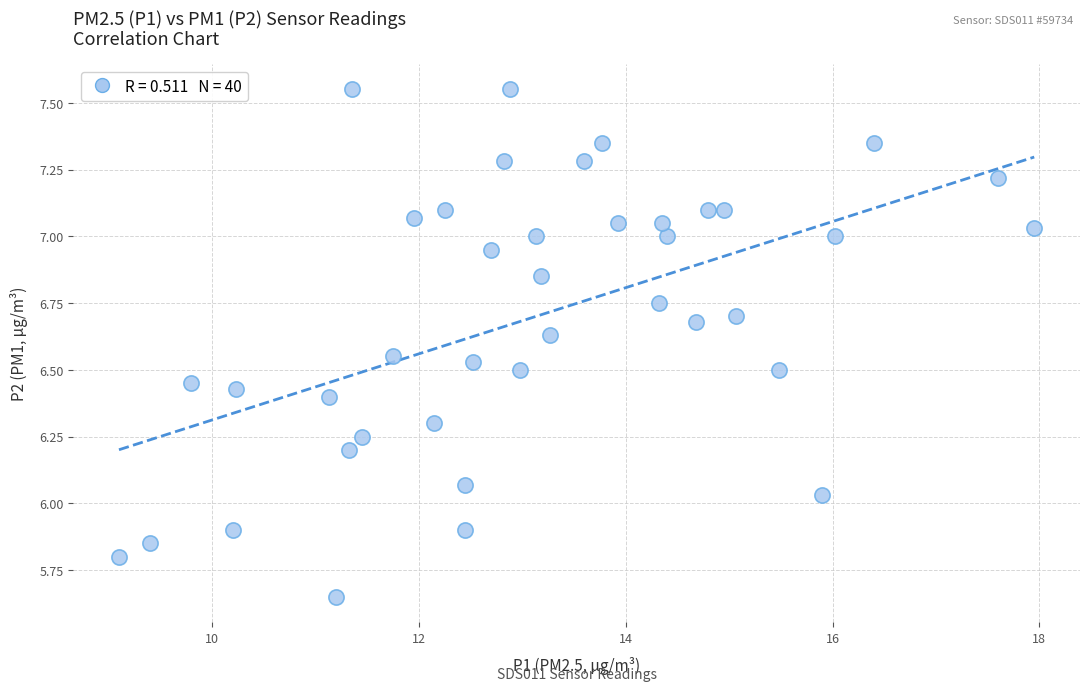

What is the range of Y values (max minus min)?

1.9